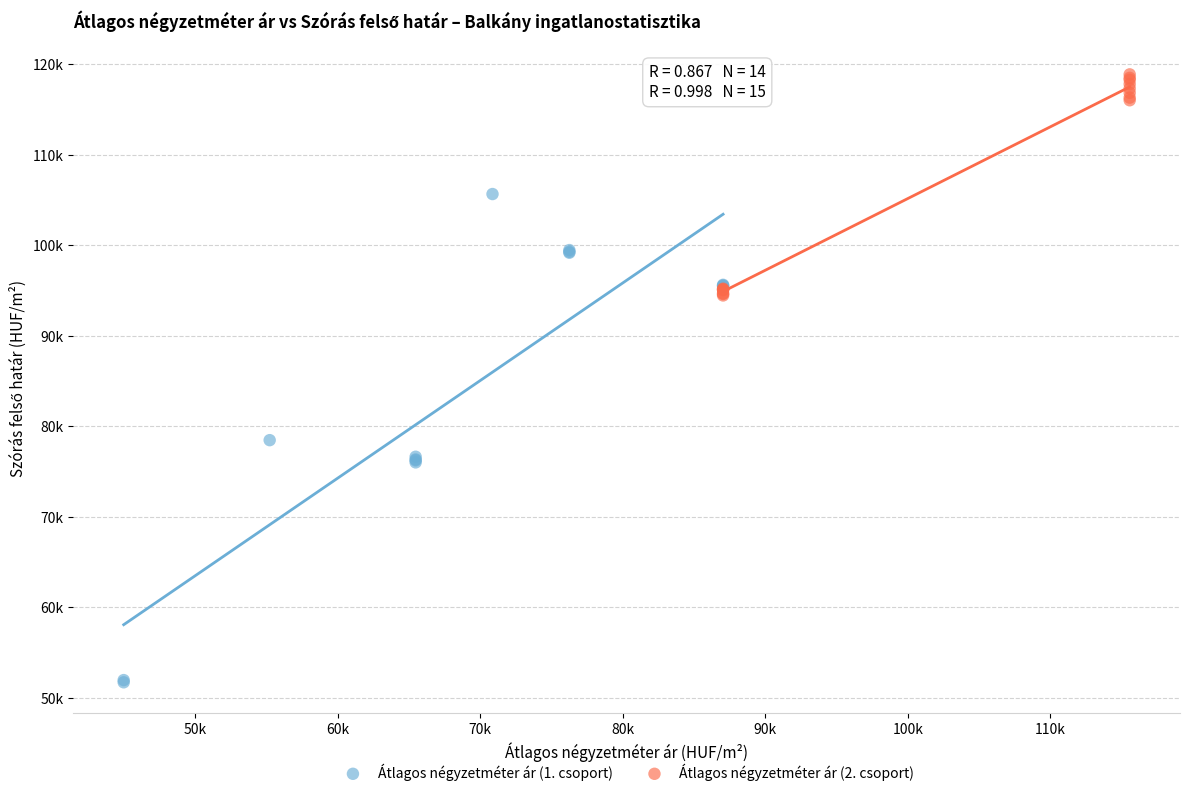

Which series contains the lowest Y value?

Átlagos négyzetméter ár (1. csoport)